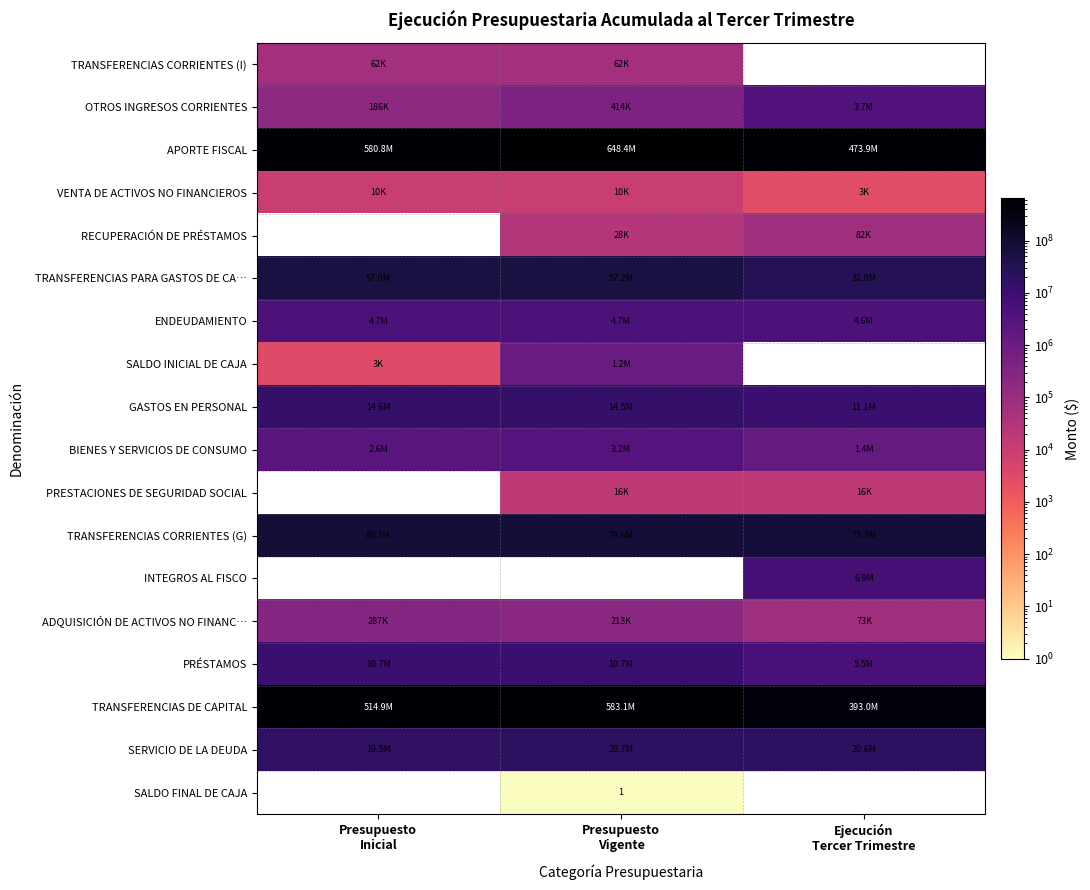

Is the value of VENTA DE ACTIVOS NO FINANCIEROS at Presupuesto Vigente greater than the value of RECUPERACIÓN DE PRÉSTAMOS at Presupuesto Vigente?

No